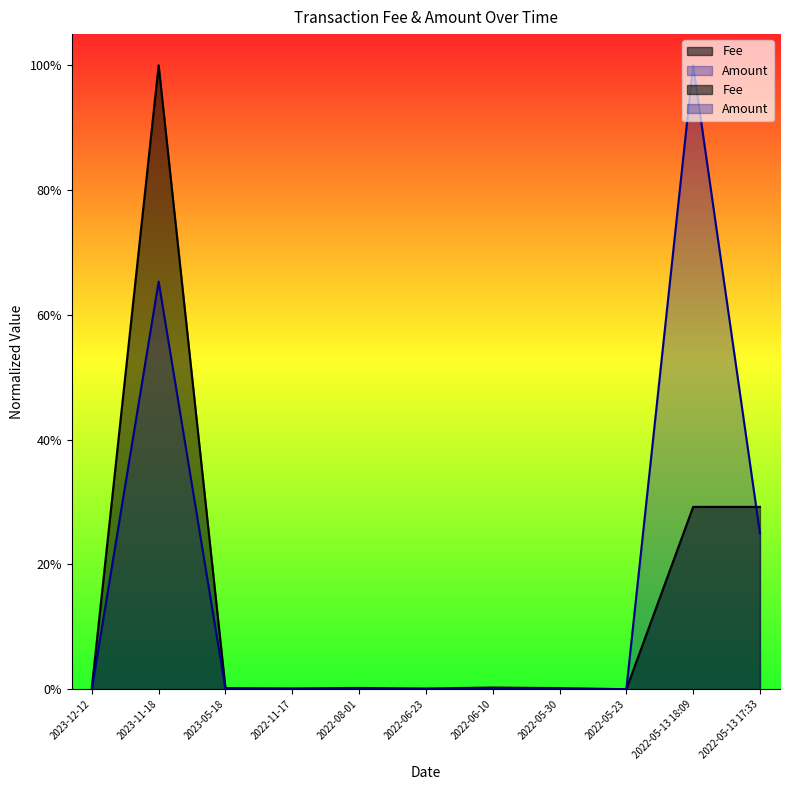

What are all the series names shown in the legend?

Fee, Amount